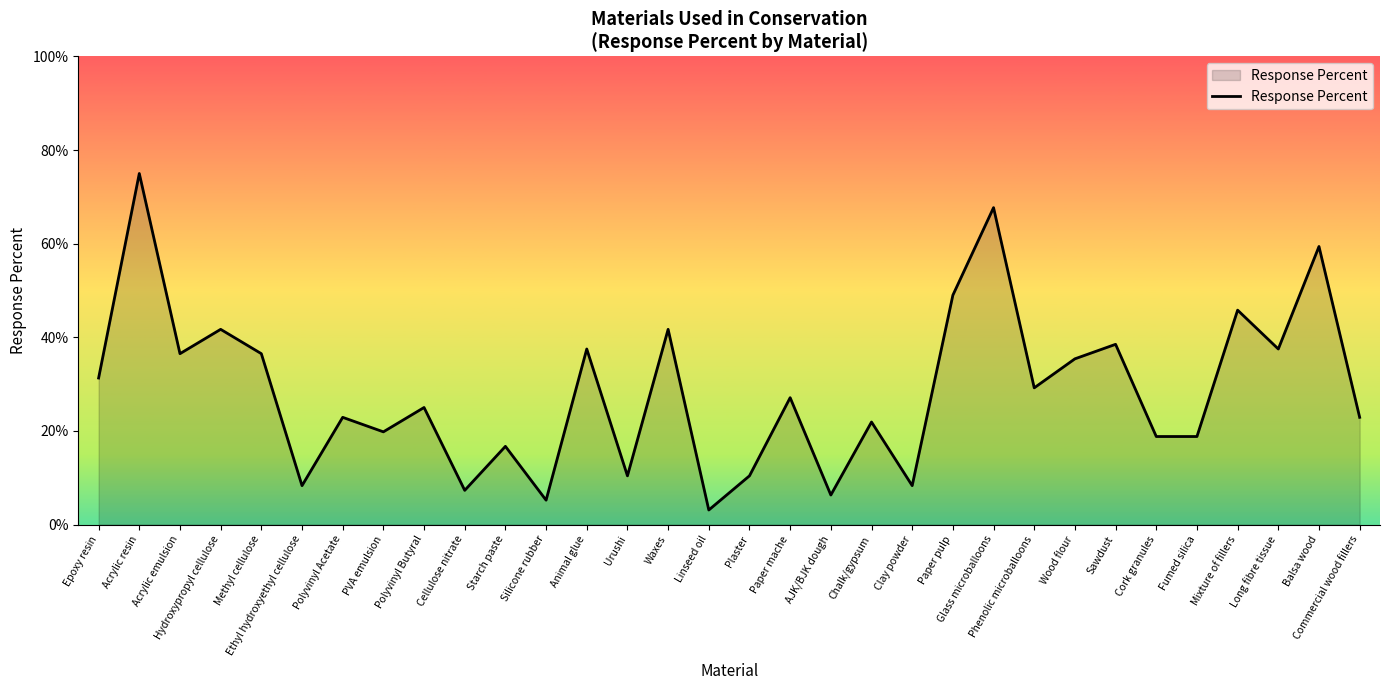

How many interior local valleys (lower than both neighbors) does the data have?

11